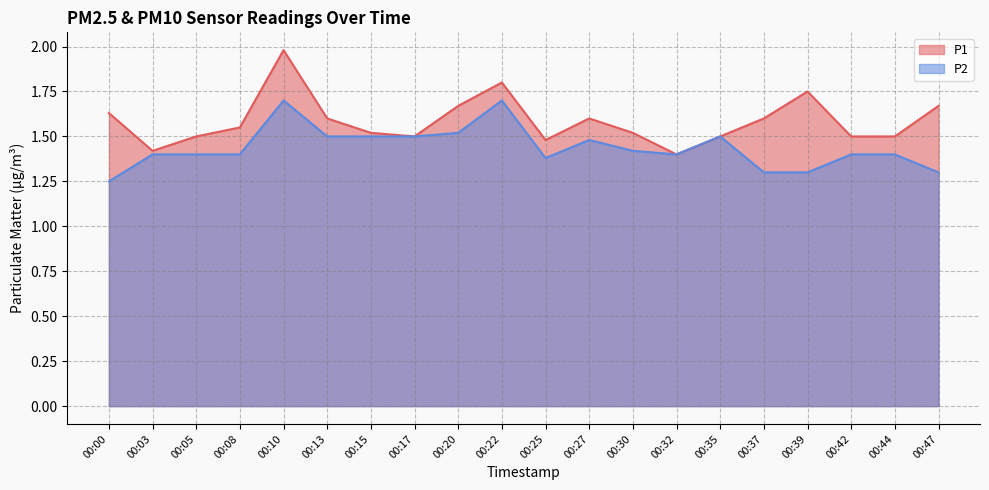

True or false: P2 and P1 cross at least once.

False